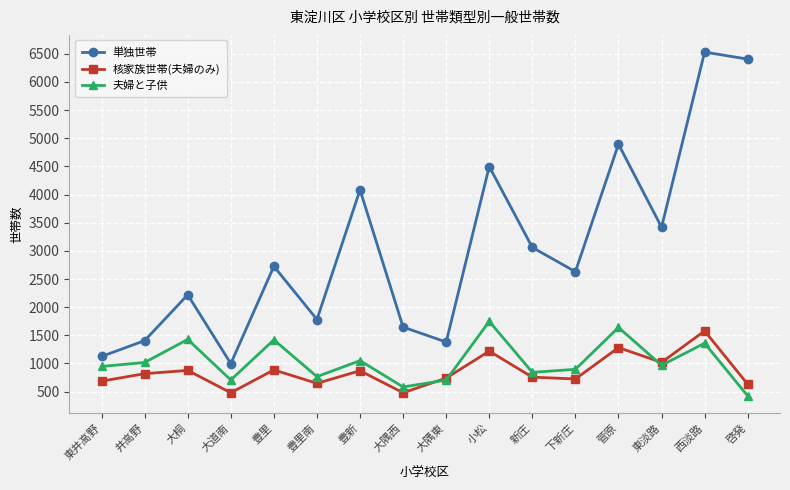

Which series has the largest total across all categories?

単独世帯